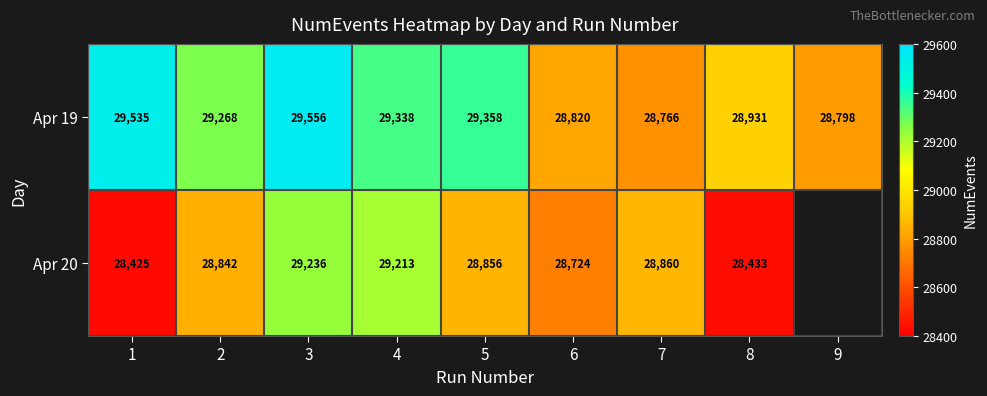

True or false: Apr 20 has a value of 49849 at 8.

False